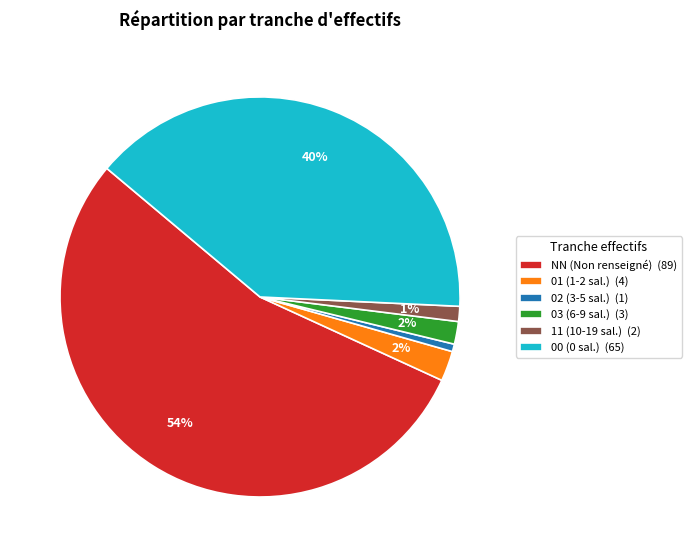

To the nearest percent, what portion does 00 represent?

40%